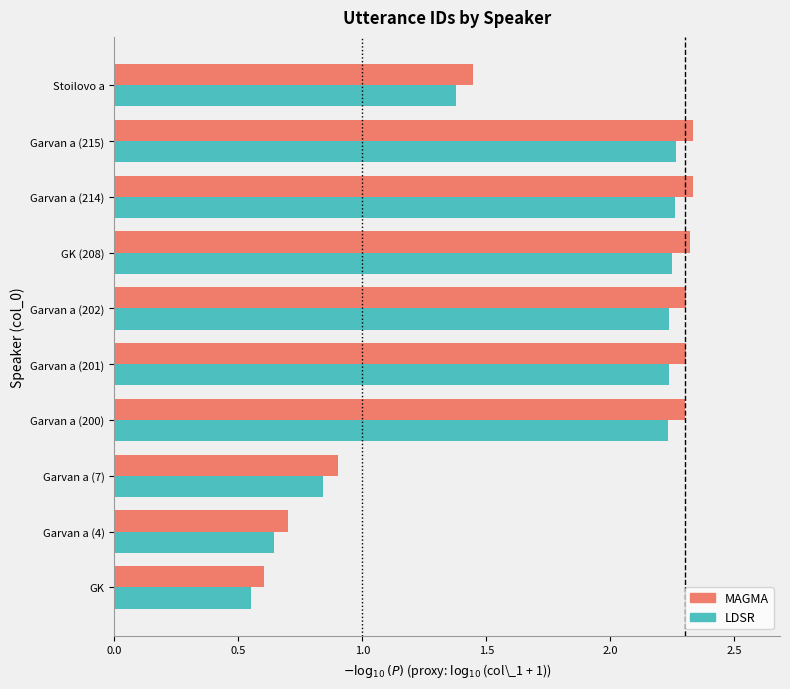

At which category does the chart reach its minimum across all series?

GK